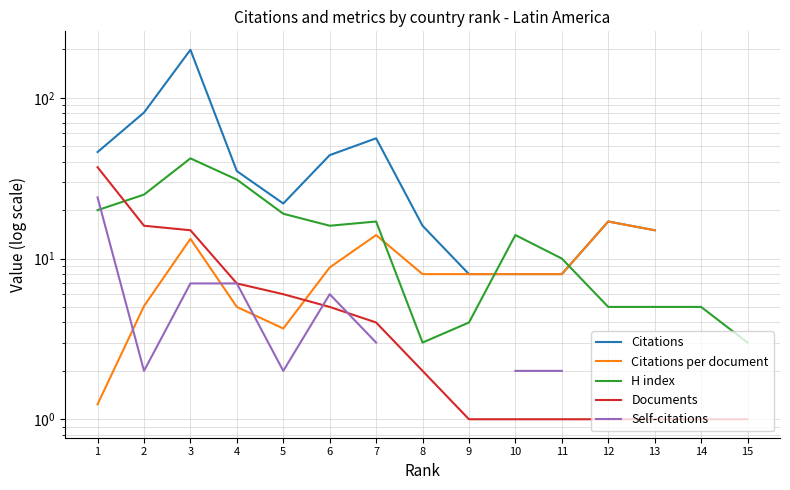

Is this an area chart (filled region under the line)?

No